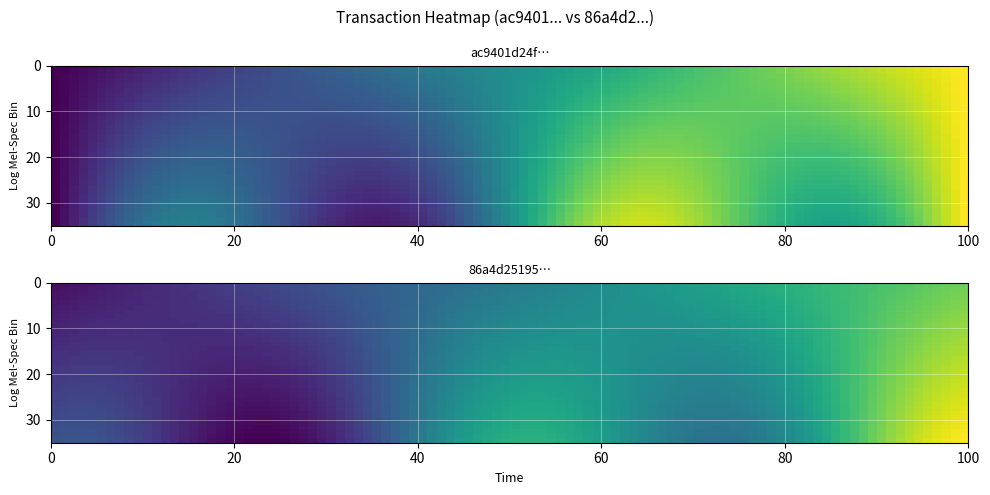

Which series changed the most between 0 and 1?

ac9401d24f42710ec86069dcfb7a9ea3db9d674